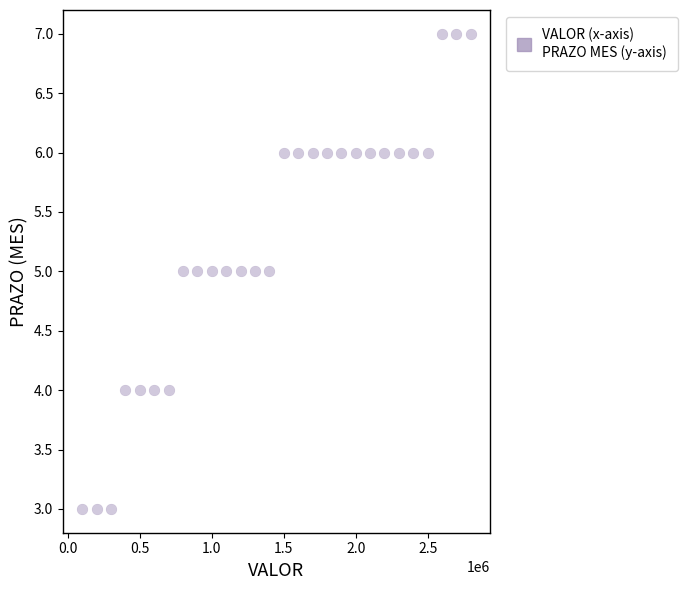

What is the range of Y values (max minus min)?

4